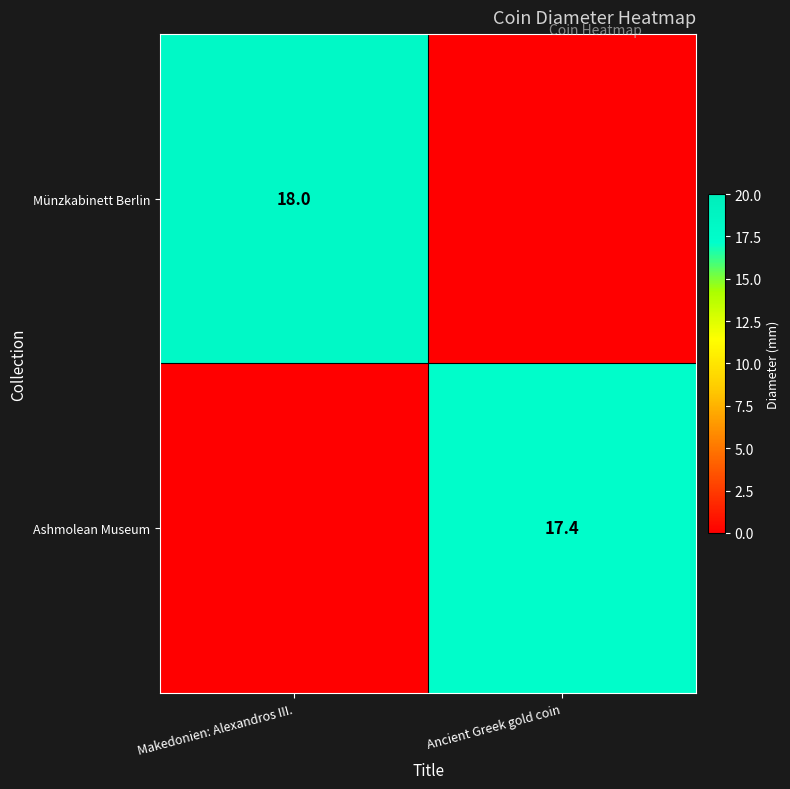

Count the number of categories in the chart.

2